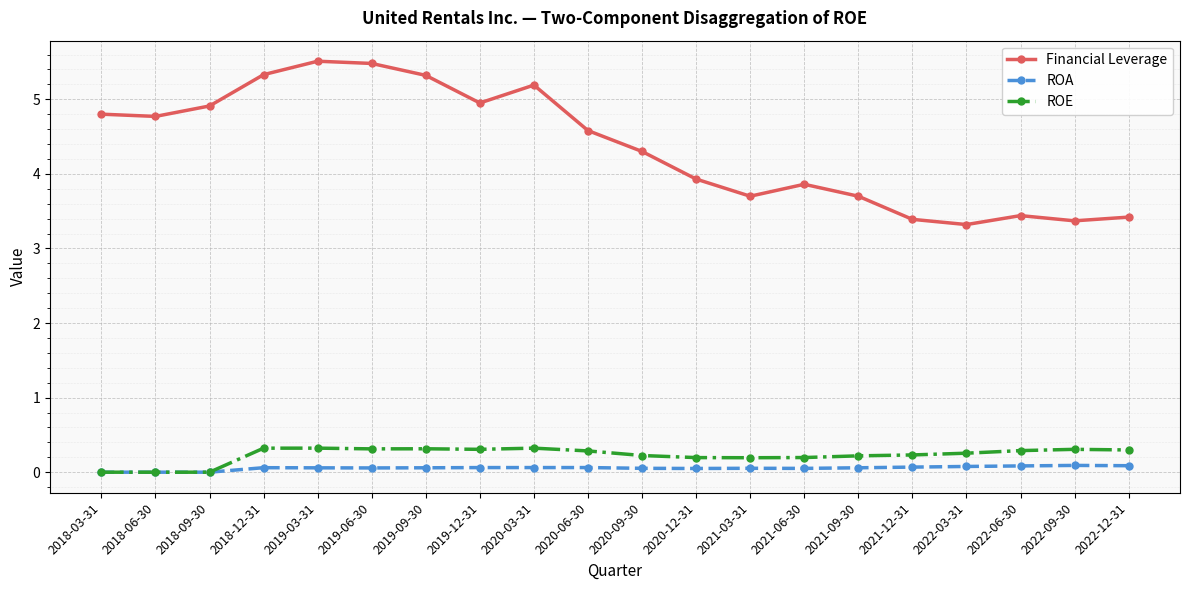

True or false: ROE has more than 1 points higher than both neighbors.

True